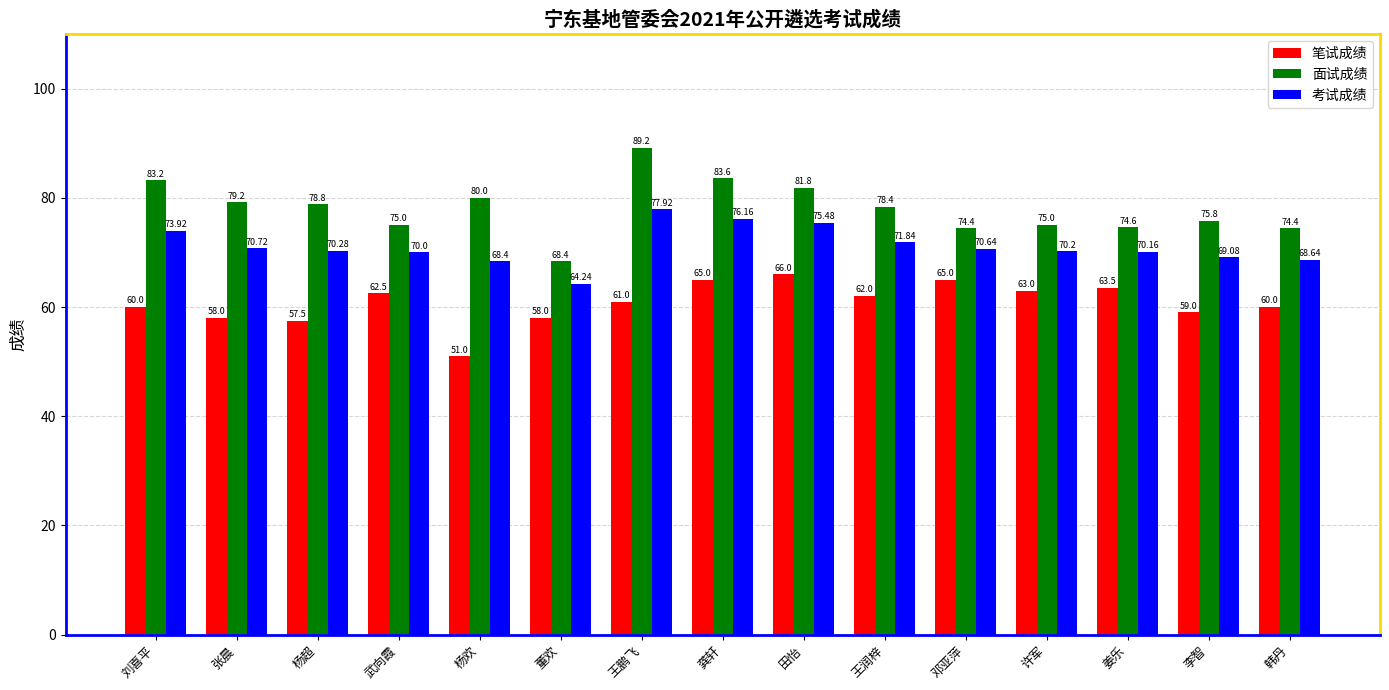

Where is 面试成绩 nearest to the value 78?

王润梓